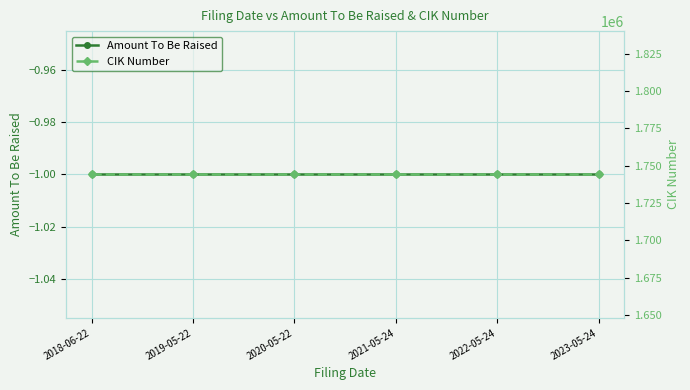

Is the value of Amount To Be Raised at 2019-05-22 greater than the value of CIK Number at 2023-05-24?

No